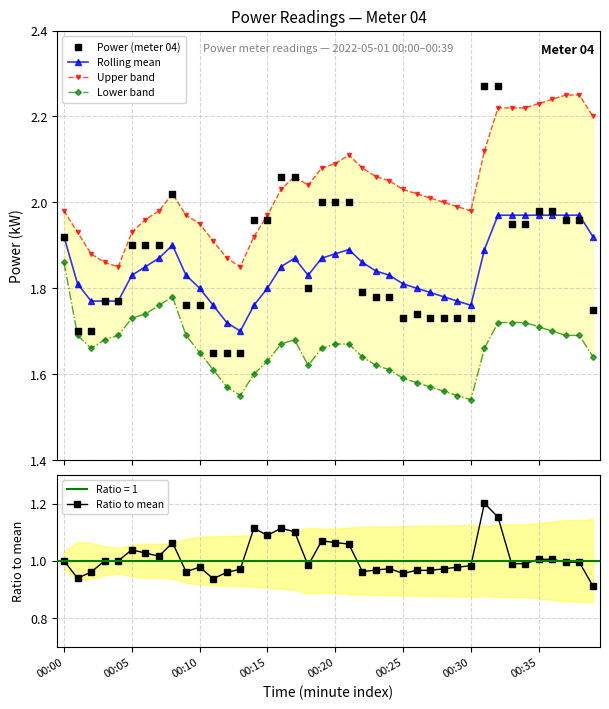

At which category is the sum across all series the highest?

32